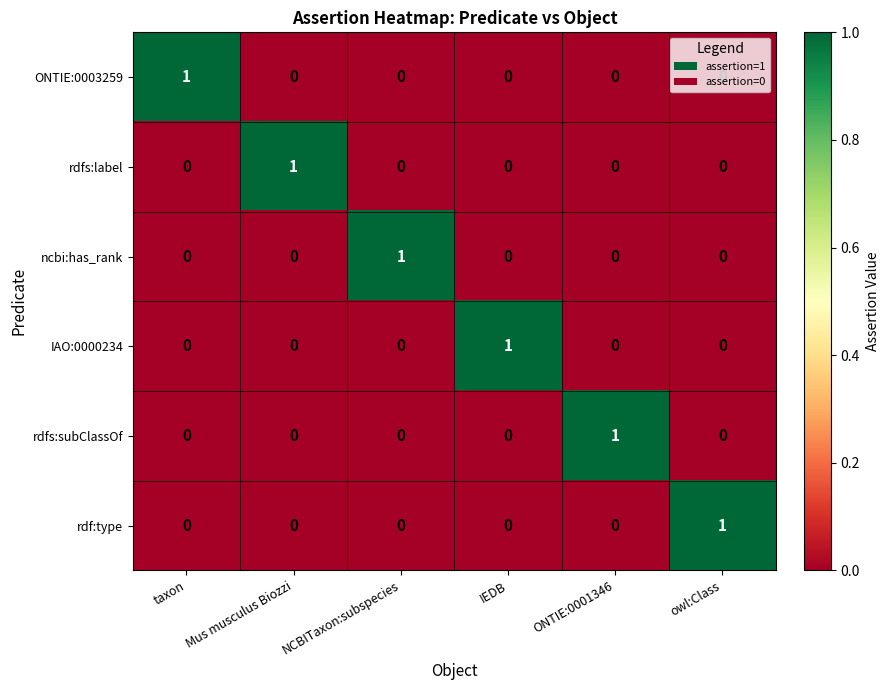

Is it true that ncbi:has_rank equals -1 at ONTIE:0001346?

False